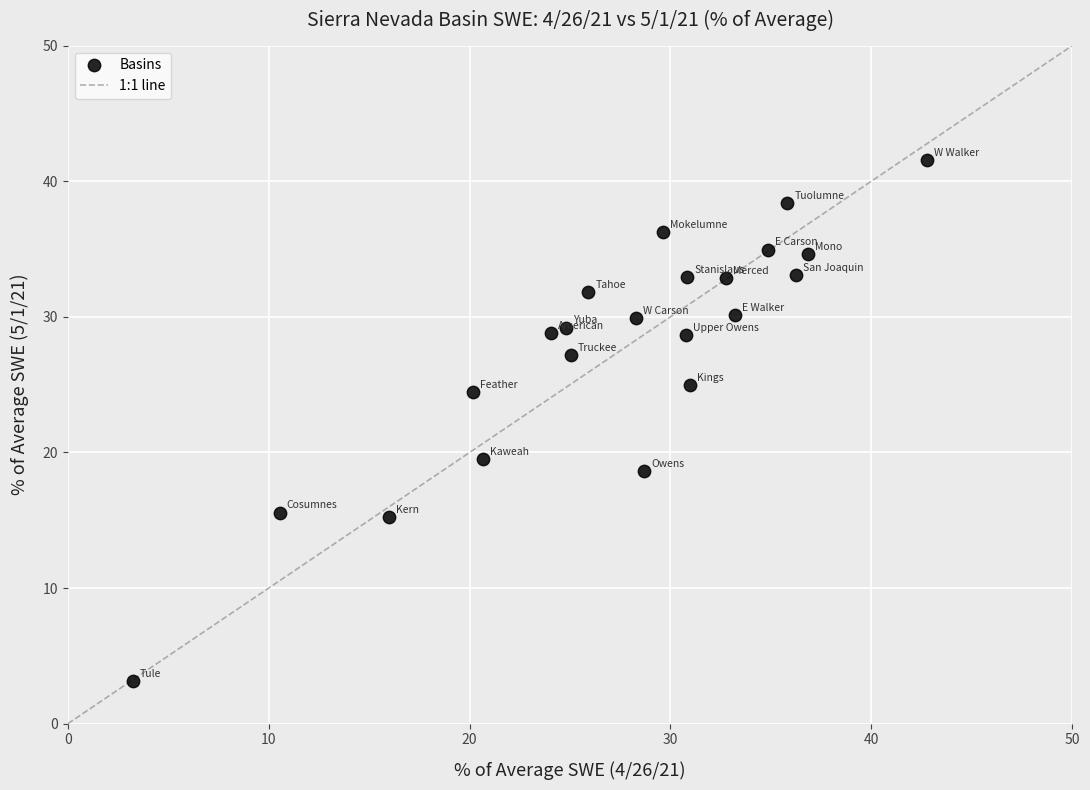

What is the range of Y values (max minus min)?

38.4